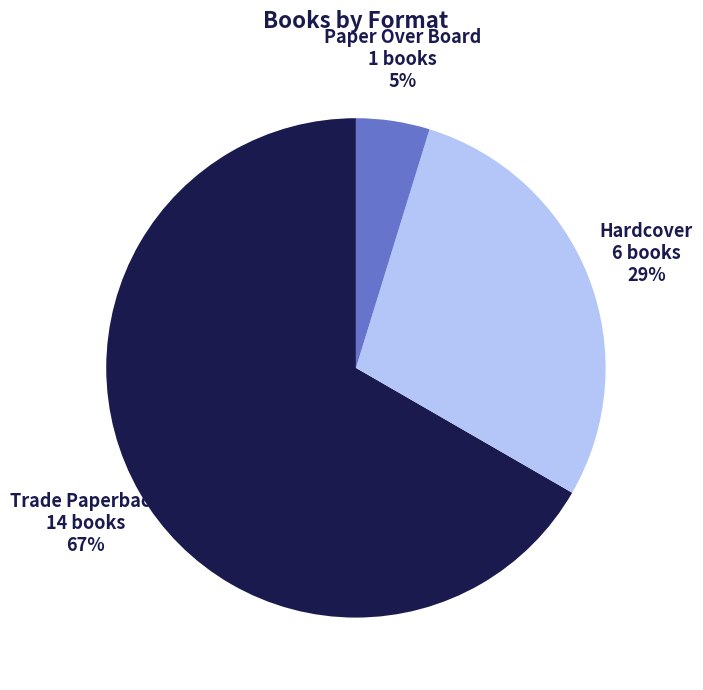

How many segments does this pie chart have?

3